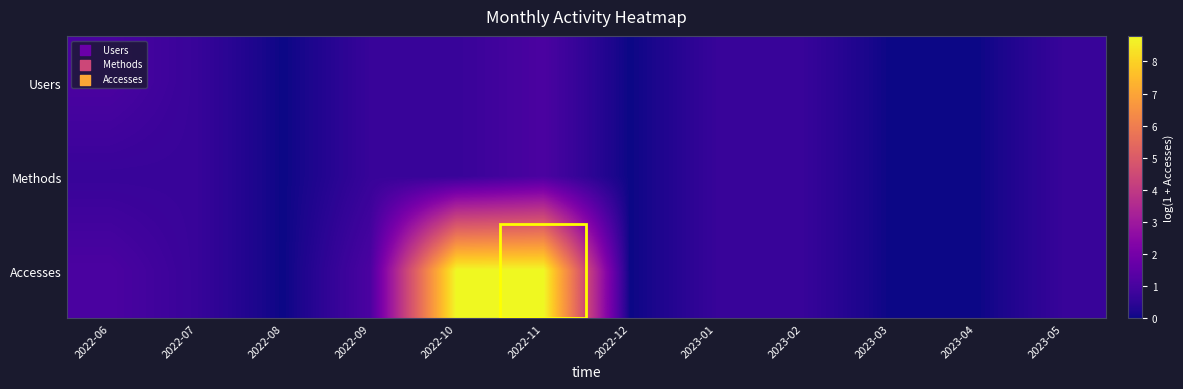

Reading left to right, extract all data points from this chart.

Users: 2022-06=1.1	2022-07=0.7	2022-08=0.0	2022-09=0.7	2022-10=0.7	2022-11=1.1	2022-12=0.0	2023-01=0.7	2023-02=0.7	2023-03=0.0	2023-04=0.0	2023-05=0.7
Methods: 2022-06=0.7	2022-07=0.7	2022-08=0.0	2022-09=0.7	2022-10=0.7	2022-11=1.1	2022-12=0.0	2023-01=0.7	2023-02=0.7	2023-03=0.0	2023-04=0.0	2023-05=0.7
Accesses: 2022-06=1.1	2022-07=0.7	2022-08=0.0	2022-09=1.1	2022-10=8.8	2022-11=8.8	2022-12=0.0	2023-01=0.7	2023-02=0.7	2023-03=0.0	2023-04=0.0	2023-05=0.7